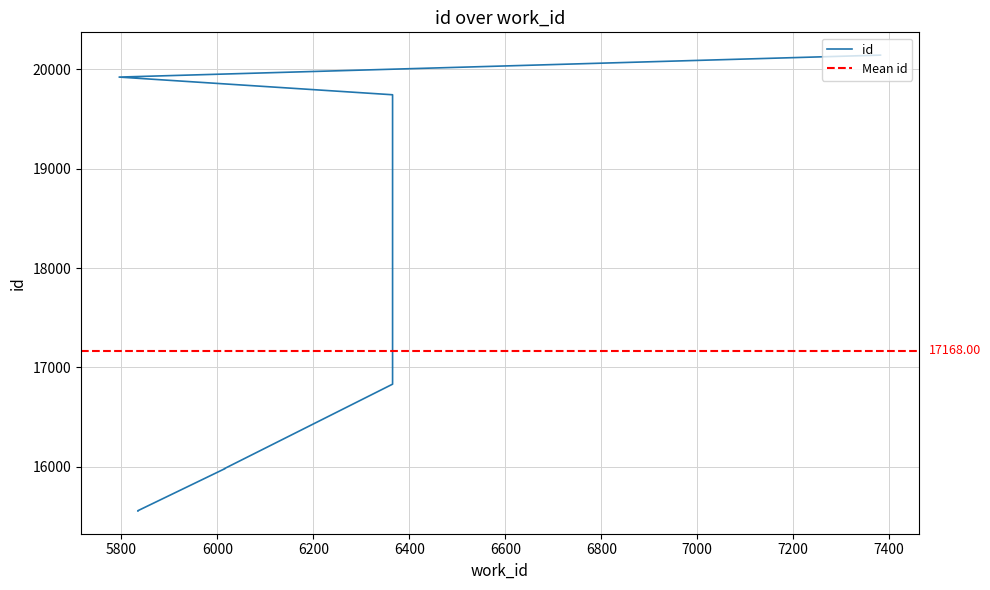

What is the average value?

17168